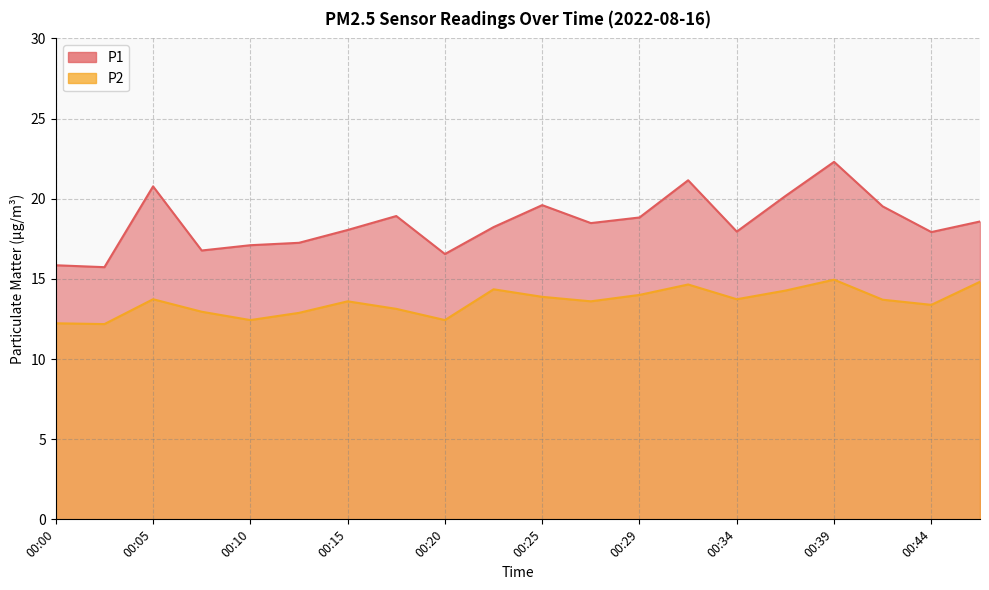

True or false: P2 and P1 intersect in this chart.

False